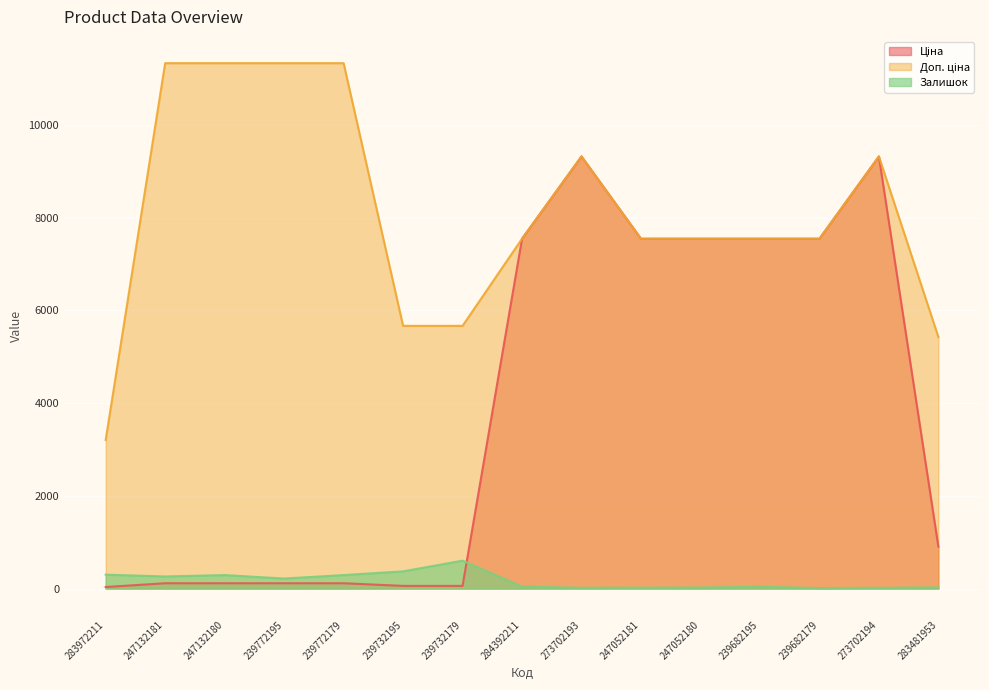

Is the value of Доп. ціна at 239732179 greater than the value of Залишок at 247052180?

Yes